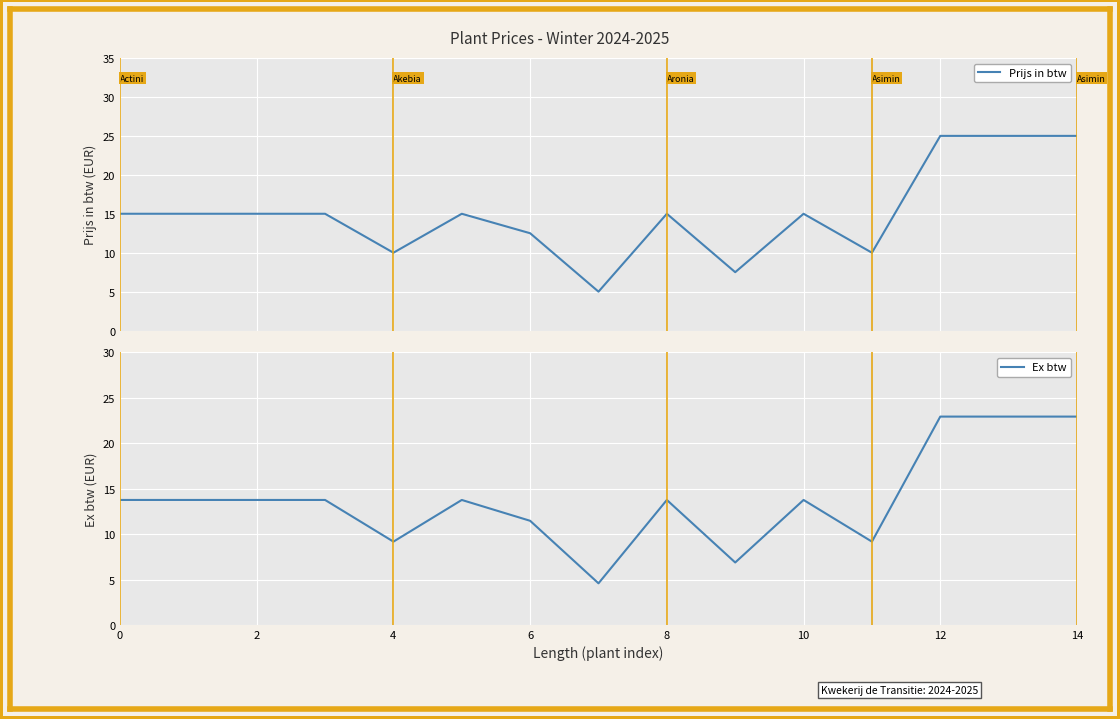

What are all the series names shown in the legend?

Prijs in btw, Ex btw